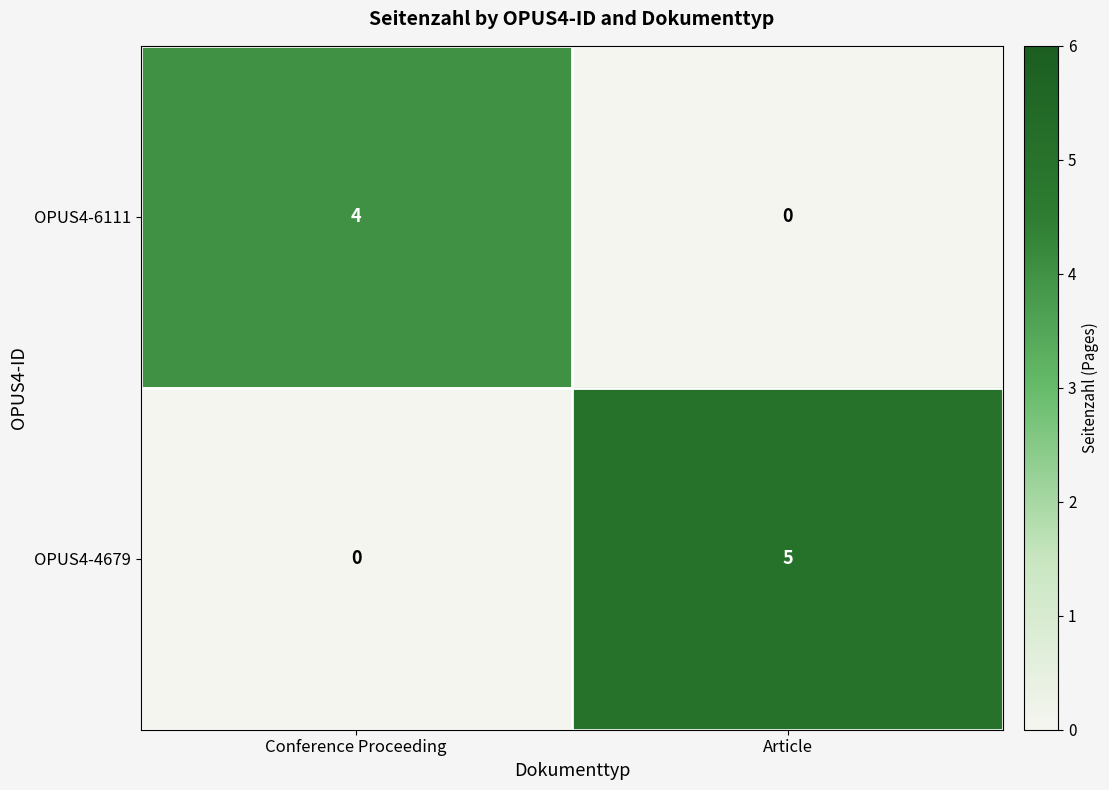

Read the OPUS4-6111 value at Conference Proceeding.

4